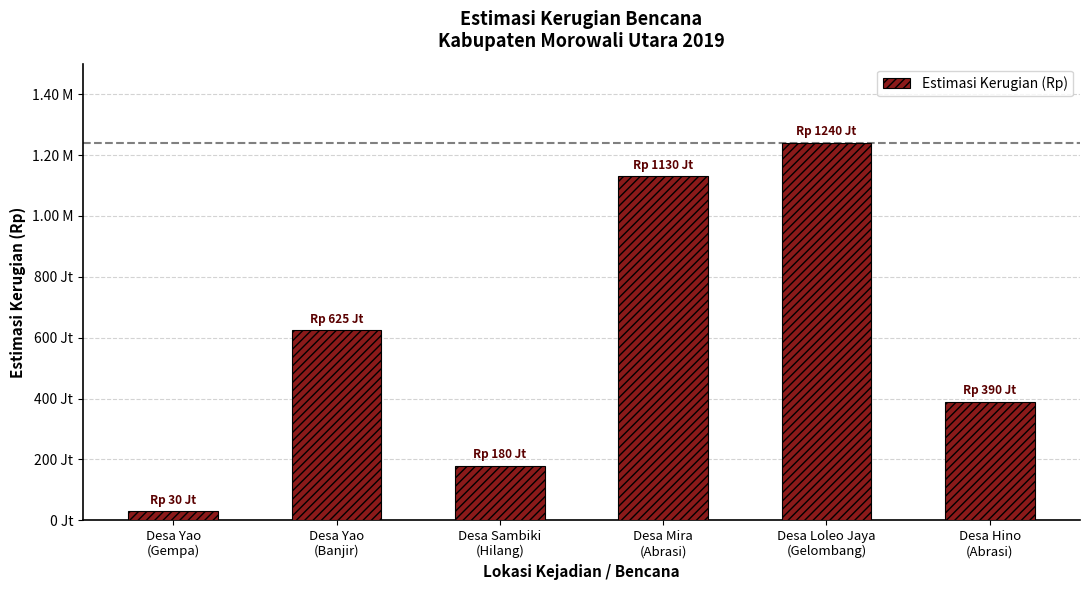

Reading right to left, what are all the values shown in this chart?

390000000	1240000000	1130000000	180000000	625000000	30000000